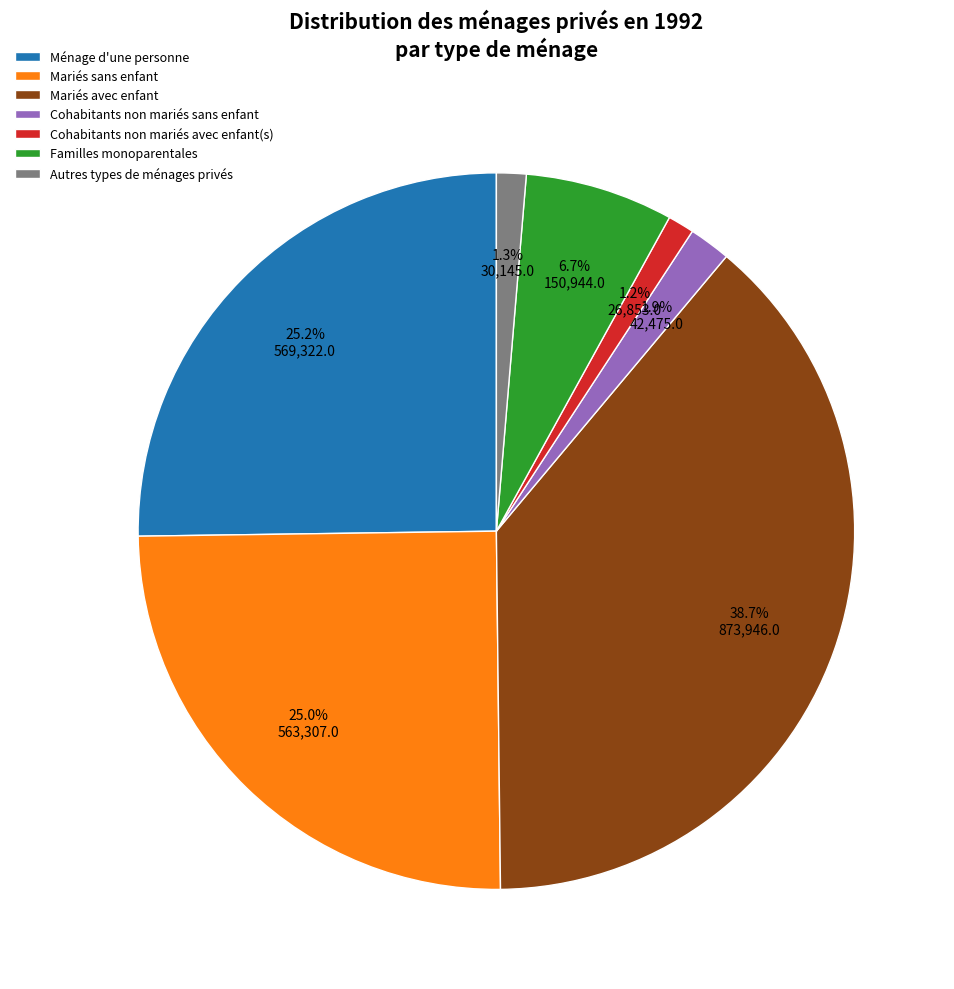

Combined, do Autres types de ménages privés and Cohabitants non mariés sans enfant account for over 50%?

No